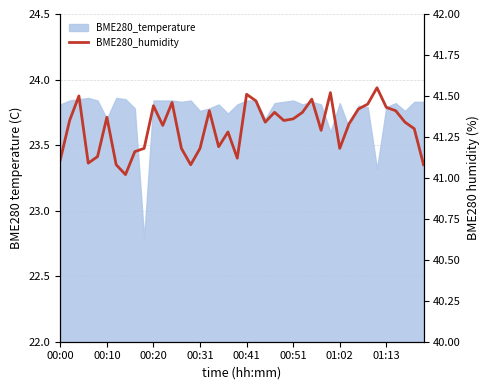

The chart shows a value of 41.4 at 01:13. True or false?

True